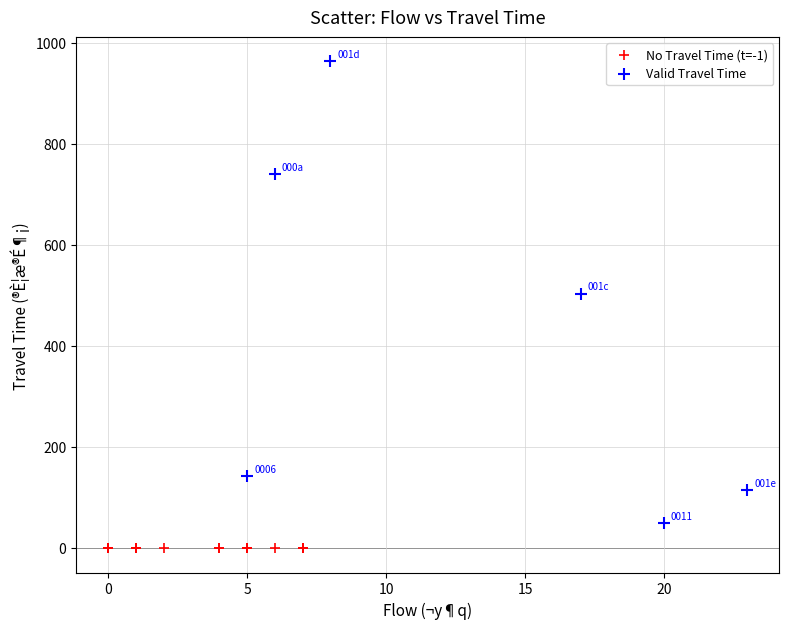

What are all the series names shown in the legend?

No Travel Time (t=-1), Valid Travel Time